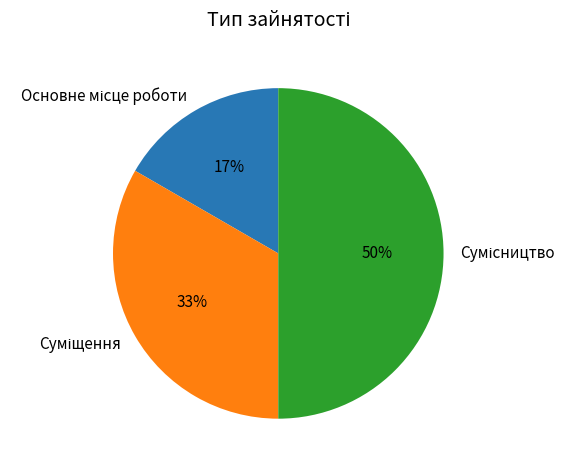

To the nearest percent, what is the difference between the largest and smallest slice percentages?

33%